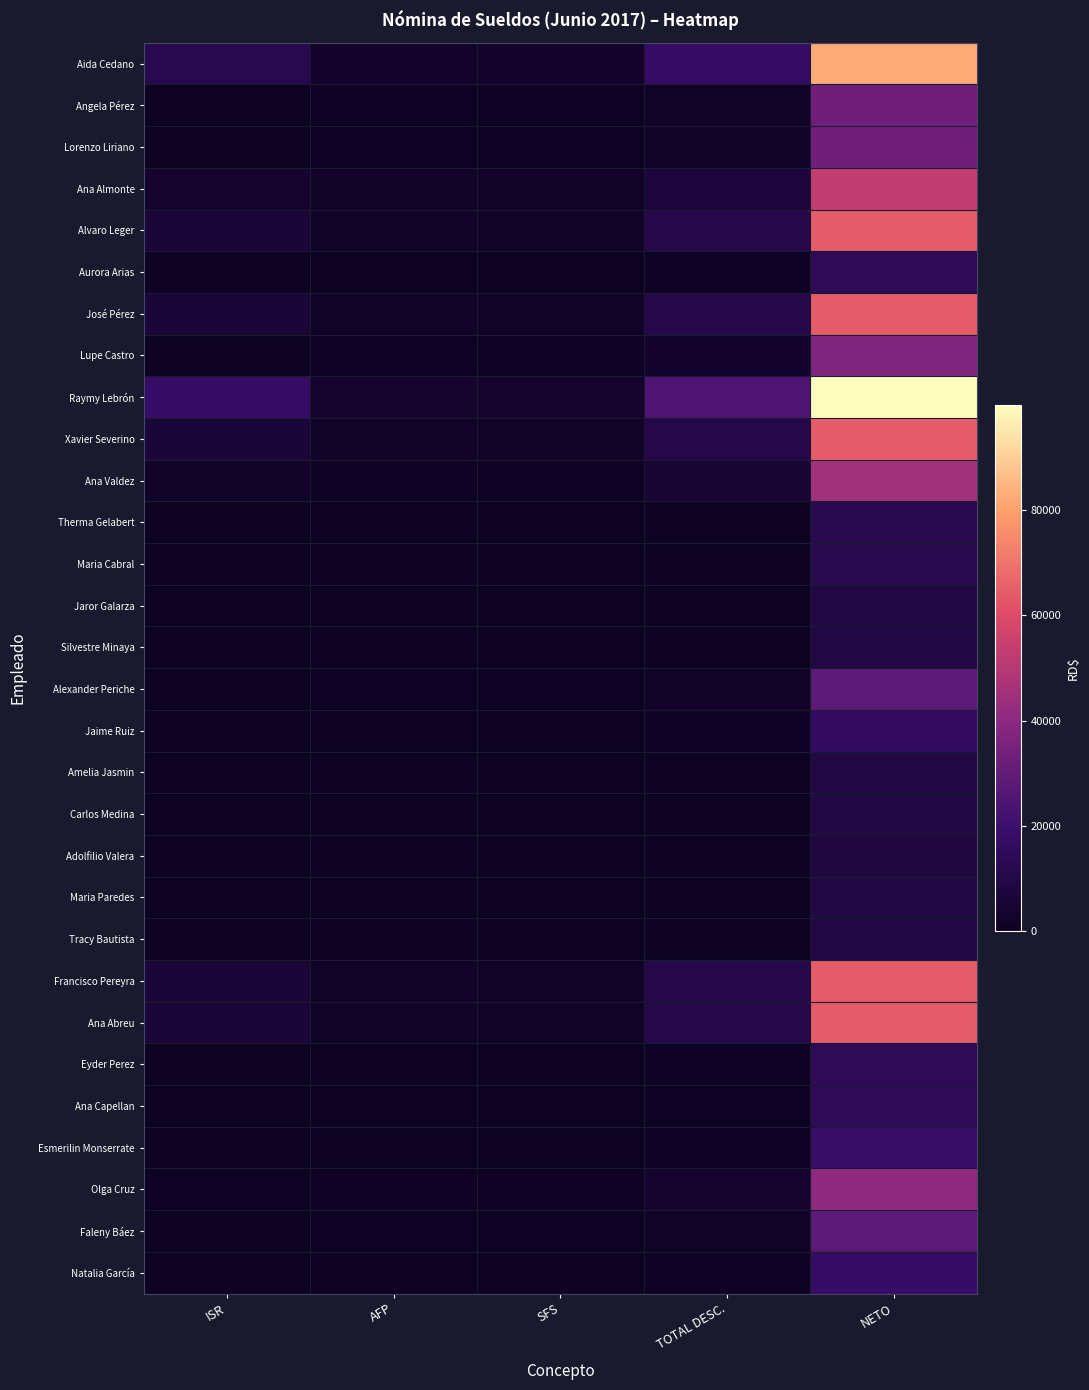

What is the total value across all series at NETO?

986489.7